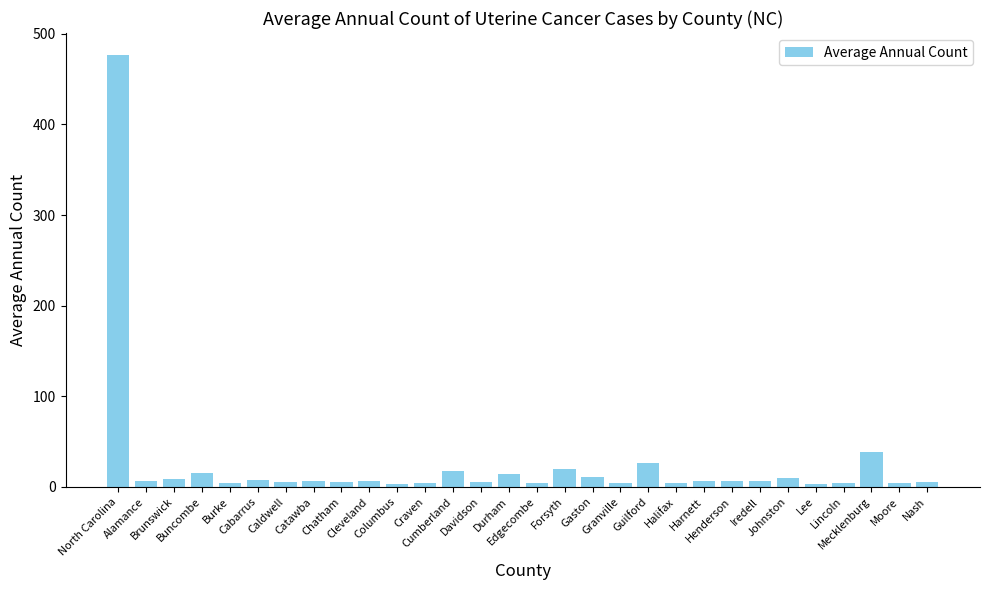

Does the chart contain any negative values?

No